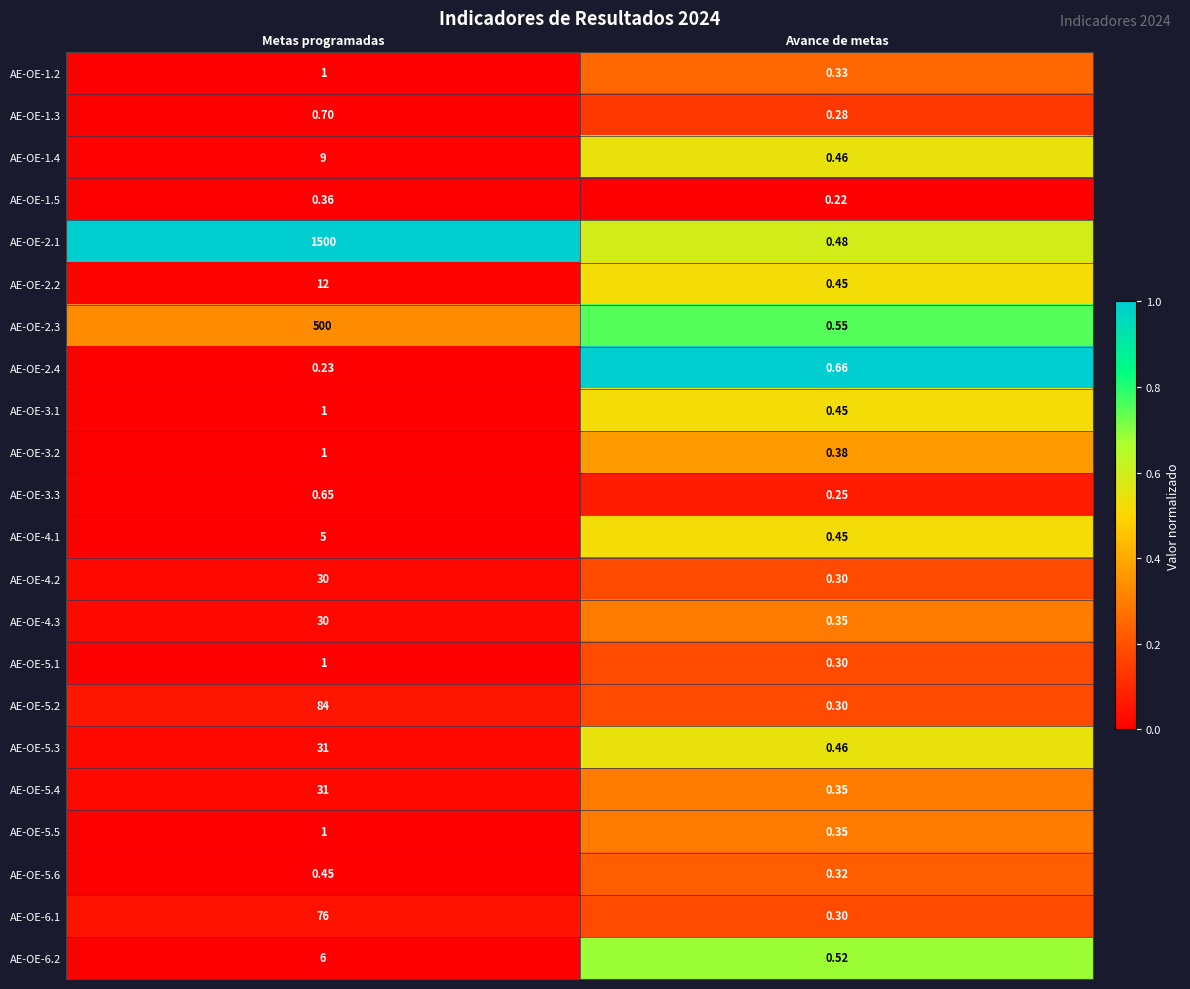

How many distinct data groups are displayed?

22